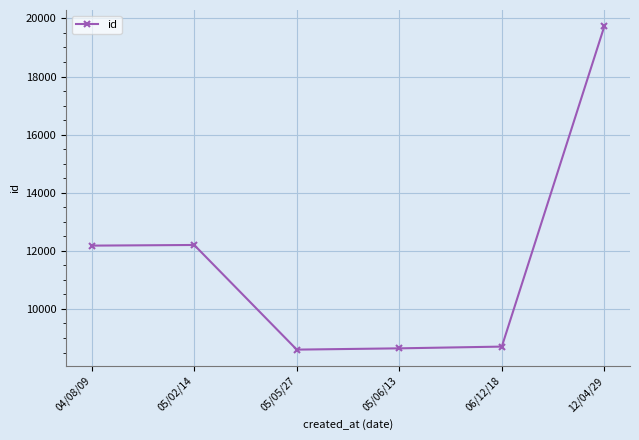

Is this an area chart (filled region under the line)?

No